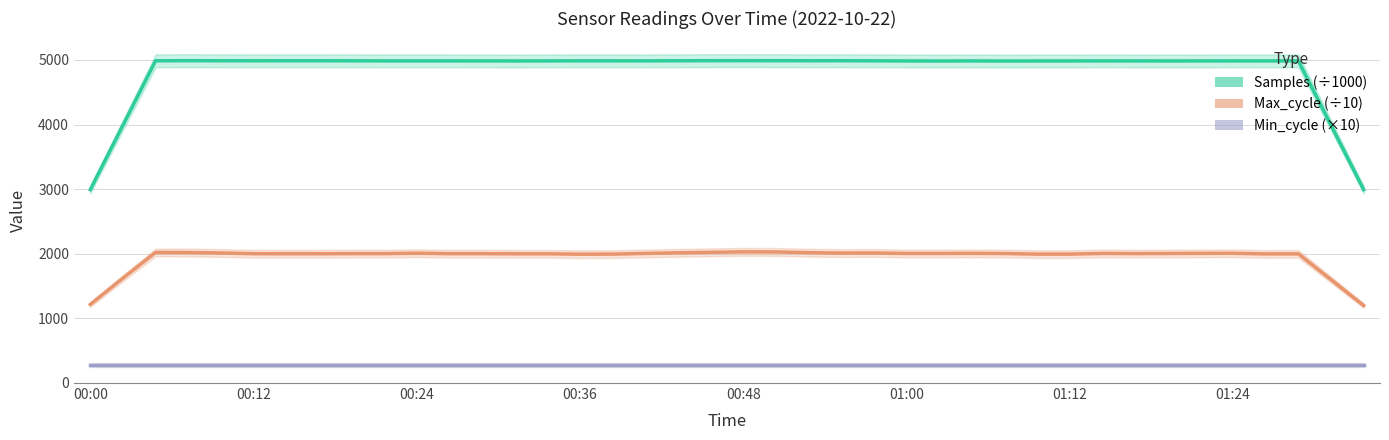

Is it true that Min_cycle equals 280.0 at 32?

True